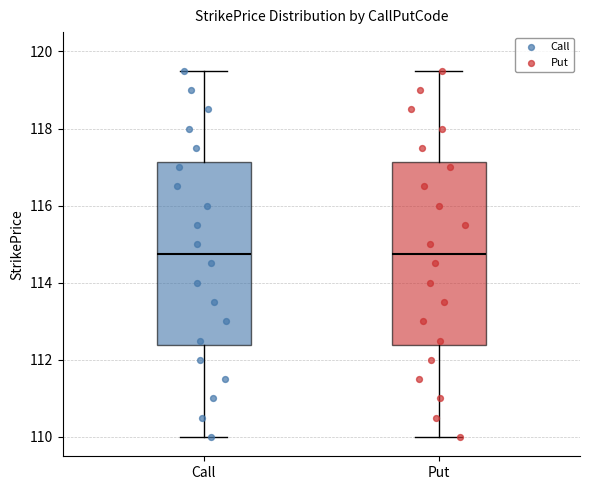

Reading left to right, read every box against the y-axis: the position of its median line, the range the box covers, and the ends of its whiskers. The values are not printed on the chart, so give them approximately, as read against the axis.

Call: median 114.8, box 112.4 to 117.2, whiskers 110.0 to 119.6
Put: median 114.8, box 112.4 to 117.2, whiskers 110.0 to 119.6